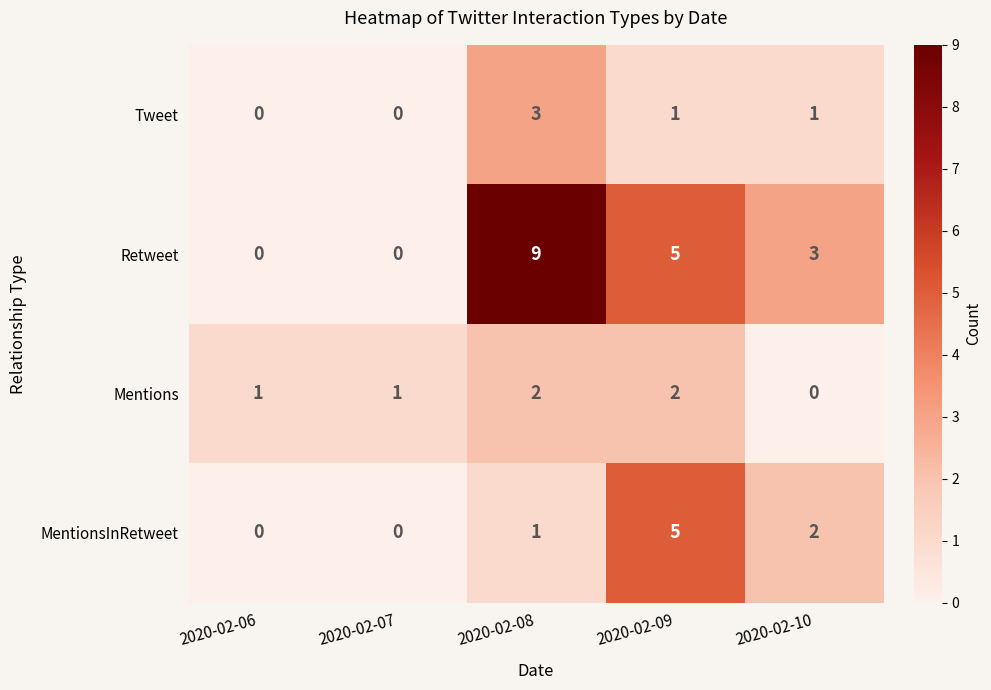

At which category does the chart reach its peak across all series?

2020-02-08